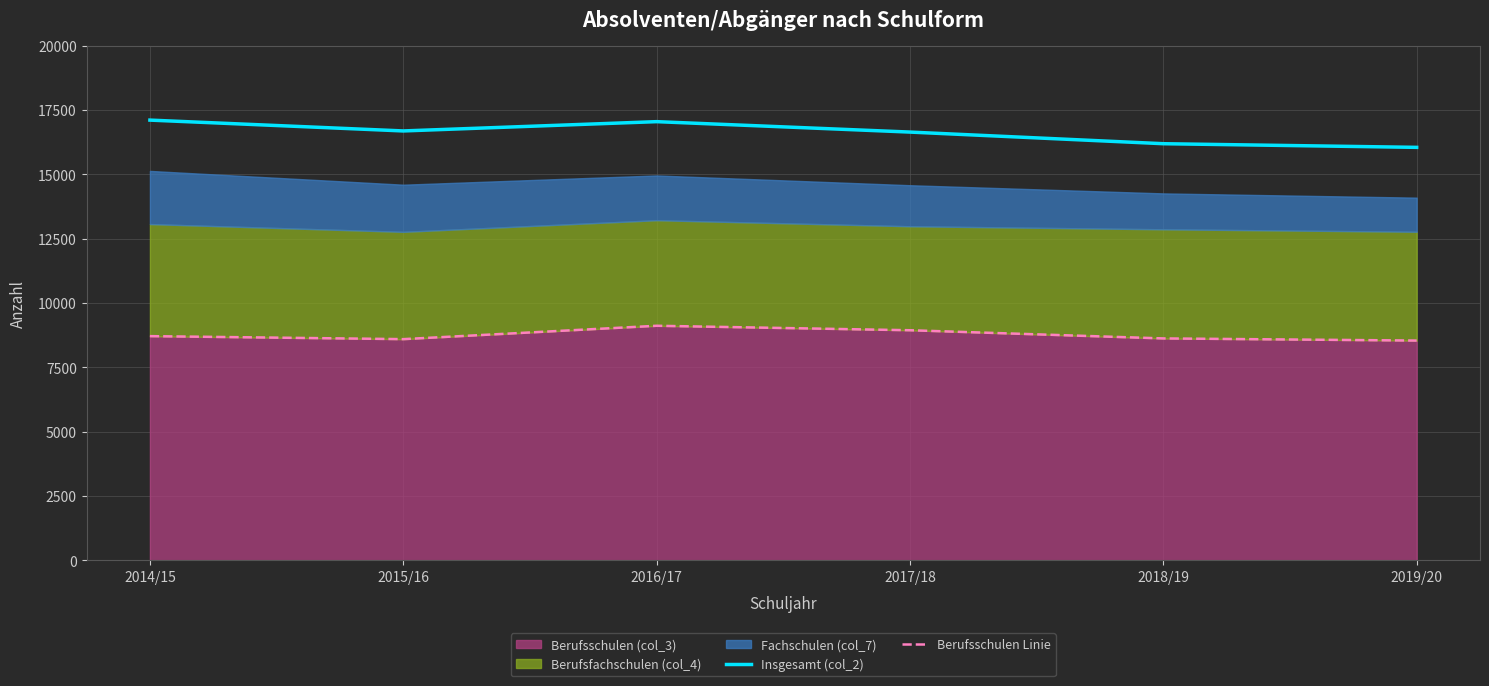

Where is the first local minimum for Insgesamt (col_2)?

2015/16